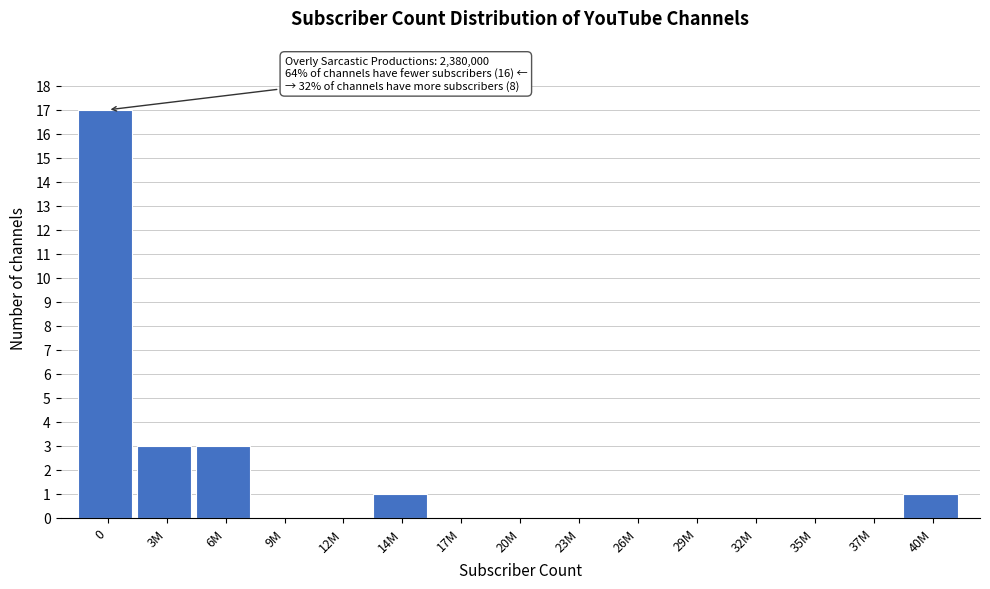

Reading left to right, transcribe all the data shown in this chart.

0=17	3M=3	6M=3	9M=0	12M=0	14M=1	17M=0	20M=0	23M=0	26M=0	29M=0	32M=0	35M=0	37M=0	40M=1